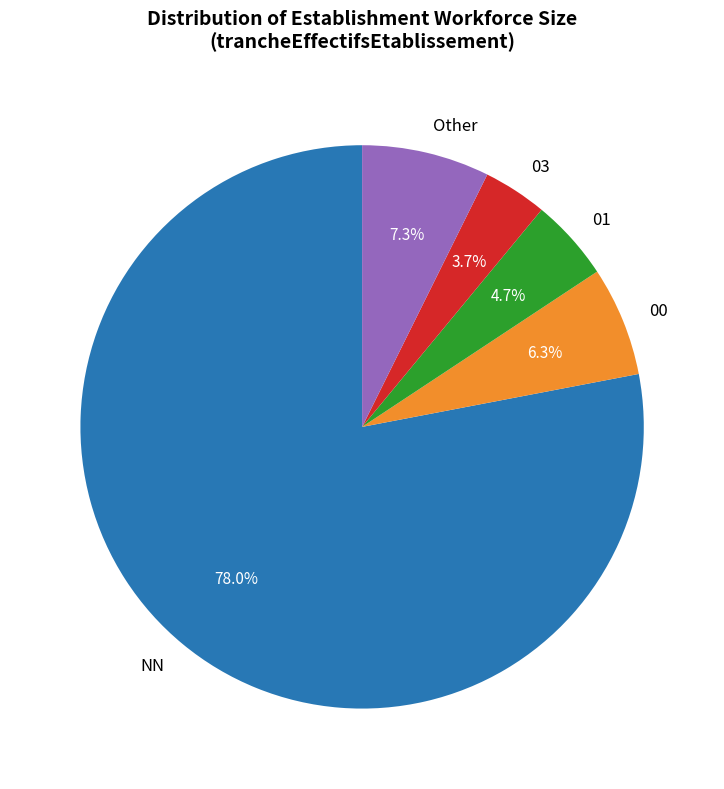

Which slice is the largest?

NN